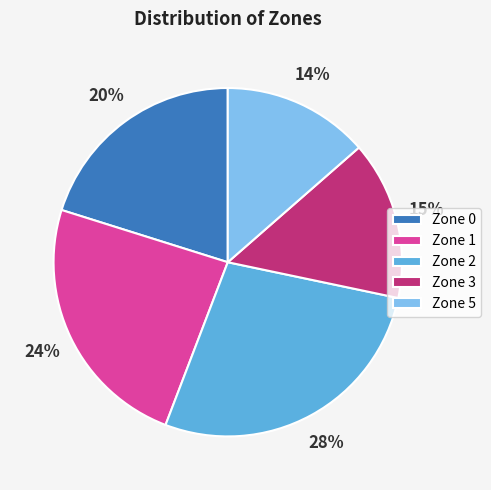

Rank the categories by value from lowest to highest.

Zone 5, Zone 3, Zone 0, Zone 1, Zone 2